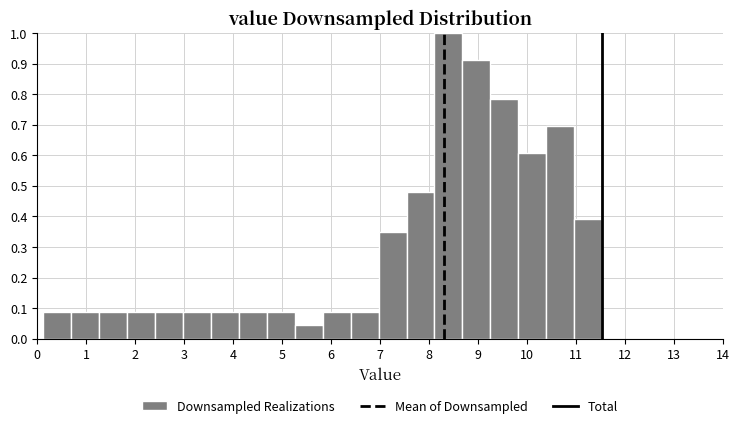

Reading left to right, list every bar in this chart as the range it spans on the x-axis followed by its height. Neither the bar edges nor the heights are printed on the chart, so give them approximately, as read against the axes.

0.13 to 0.70: 0.09
0.70 to 1.27: 0.09
1.27 to 1.84: 0.09
1.84 to 2.41: 0.09
2.41 to 2.98: 0.09
2.98 to 3.55: 0.09
3.55 to 4.12: 0.09
4.12 to 4.69: 0.09
4.69 to 5.26: 0.09
5.26 to 5.83: 0.04
5.83 to 6.40: 0.09
6.40 to 6.97: 0.09
6.97 to 7.54: 0.35
7.54 to 8.11: 0.48
8.11 to 8.68: 1.00
8.68 to 9.25: 0.91
9.25 to 9.82: 0.78
9.82 to 10.39: 0.61
10.39 to 10.96: 0.70
10.96 to 11.53: 0.39